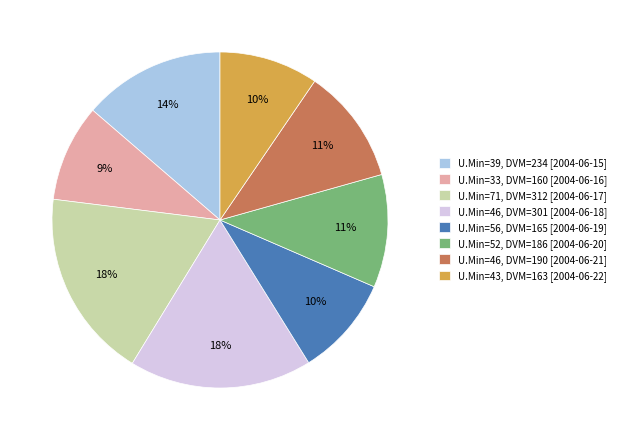

True or false: U.Min=46, DVM=190 [2004-06-21] accounts for 26% of the total.

False